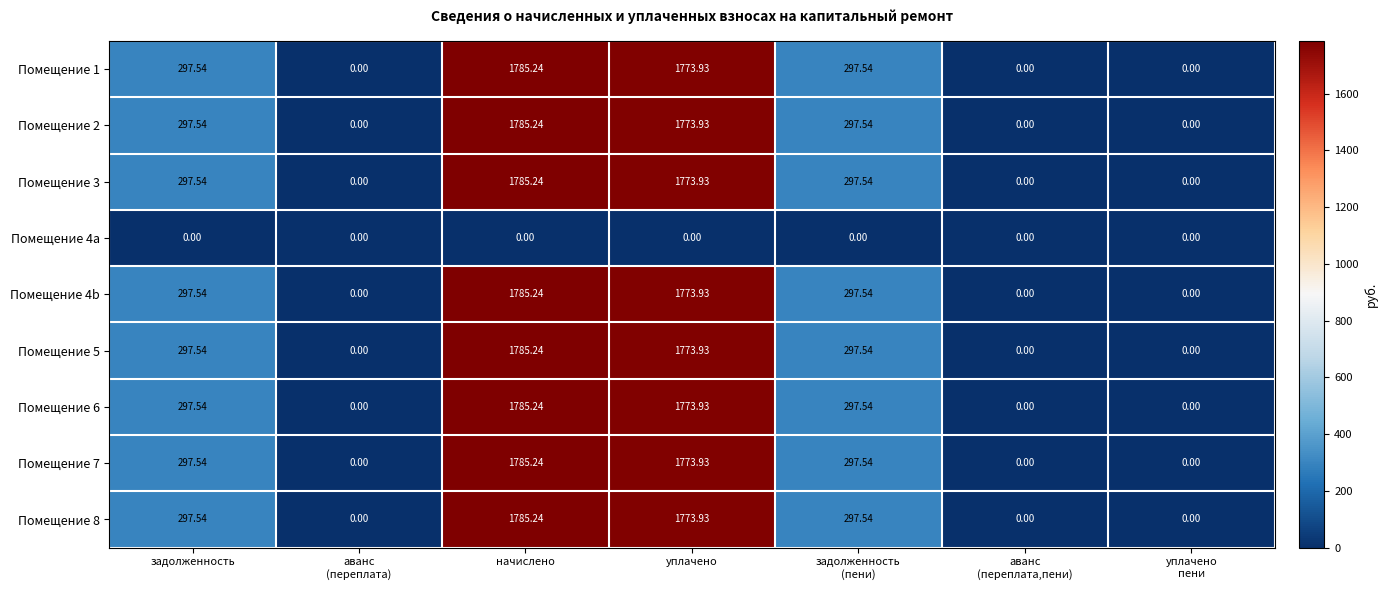

At which label does Помещение 7 first exceed 297?

задолженность